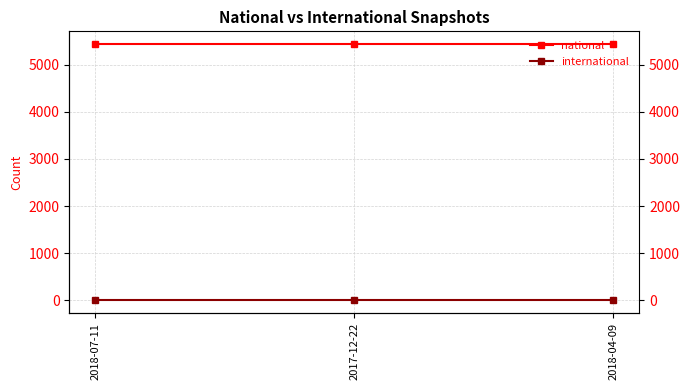

Rank the series by their maximum value, from highest to lowest.

national, international